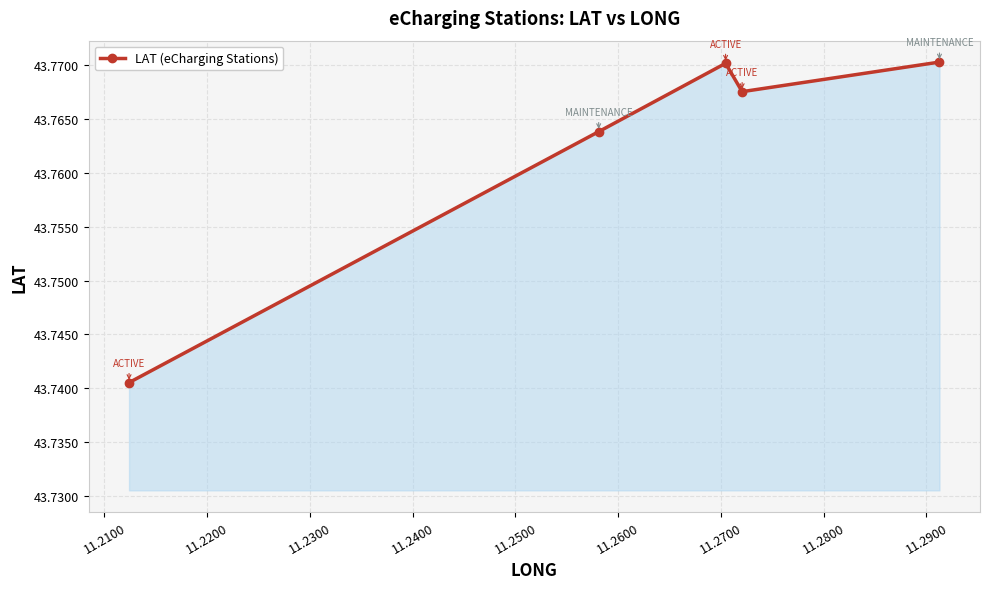

How many interior local peaks (higher than both neighbors) does the data have?

1